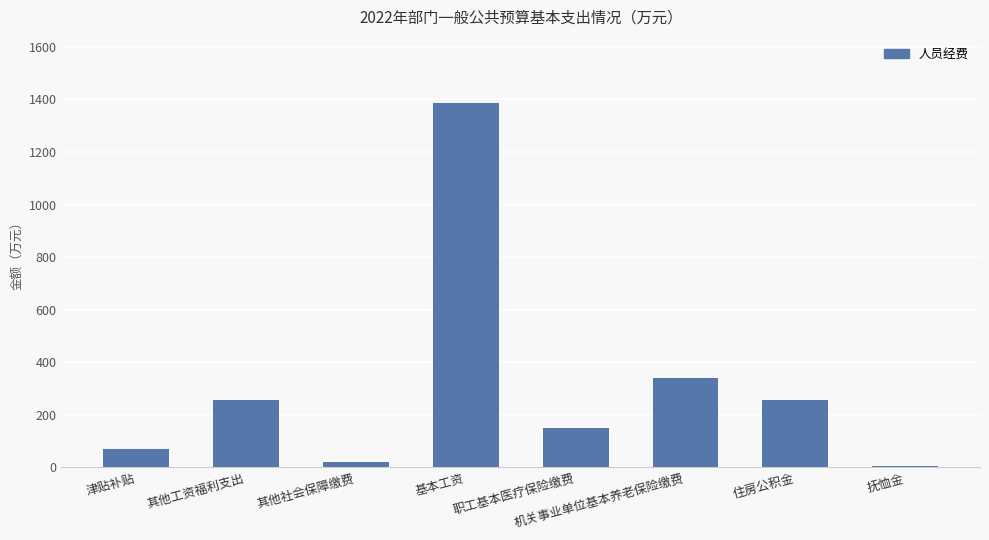

What position from the left is 其他社会保障缴费?

3